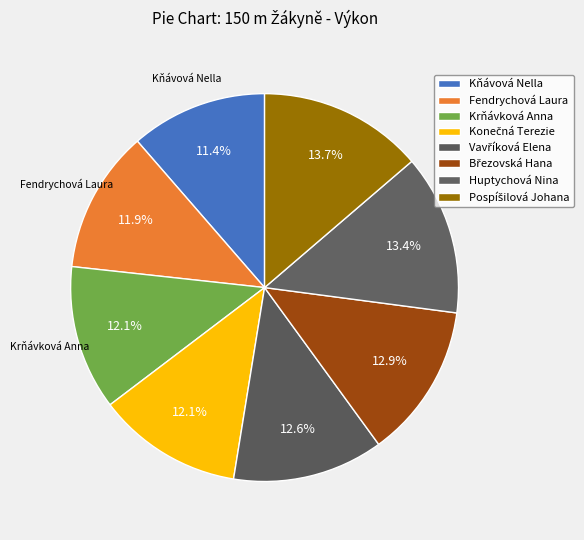

Does any single category account for the majority?

No